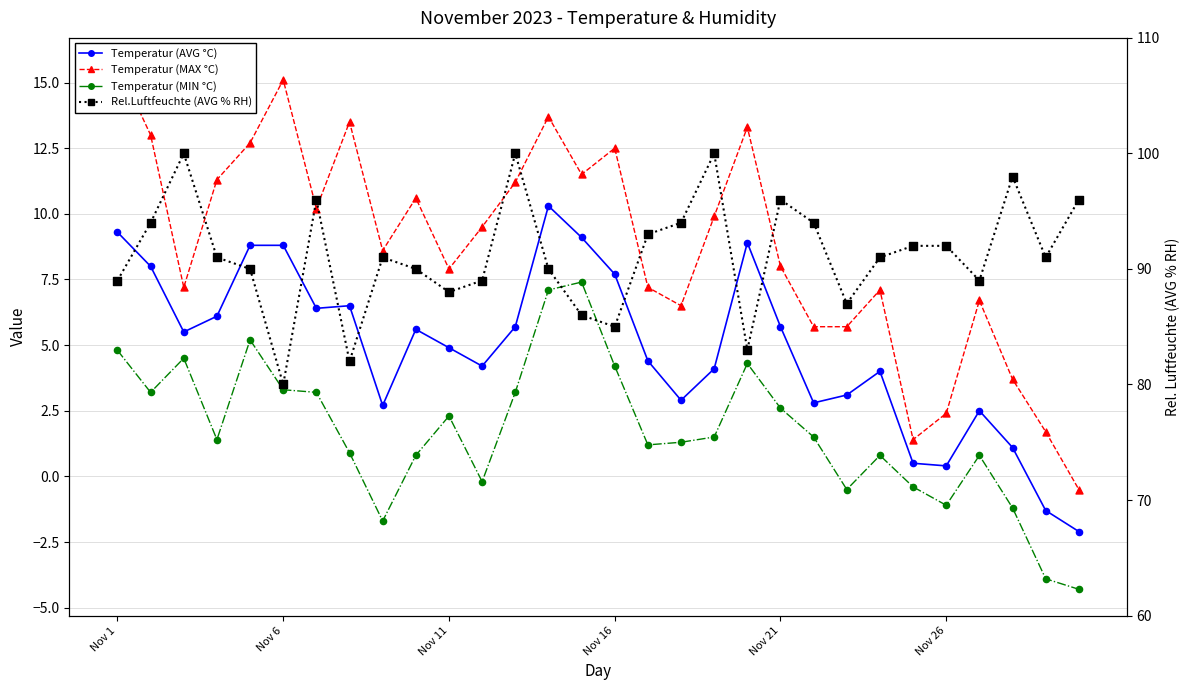

Which series contains the lowest Y value?

Temperatur (MIN °C)